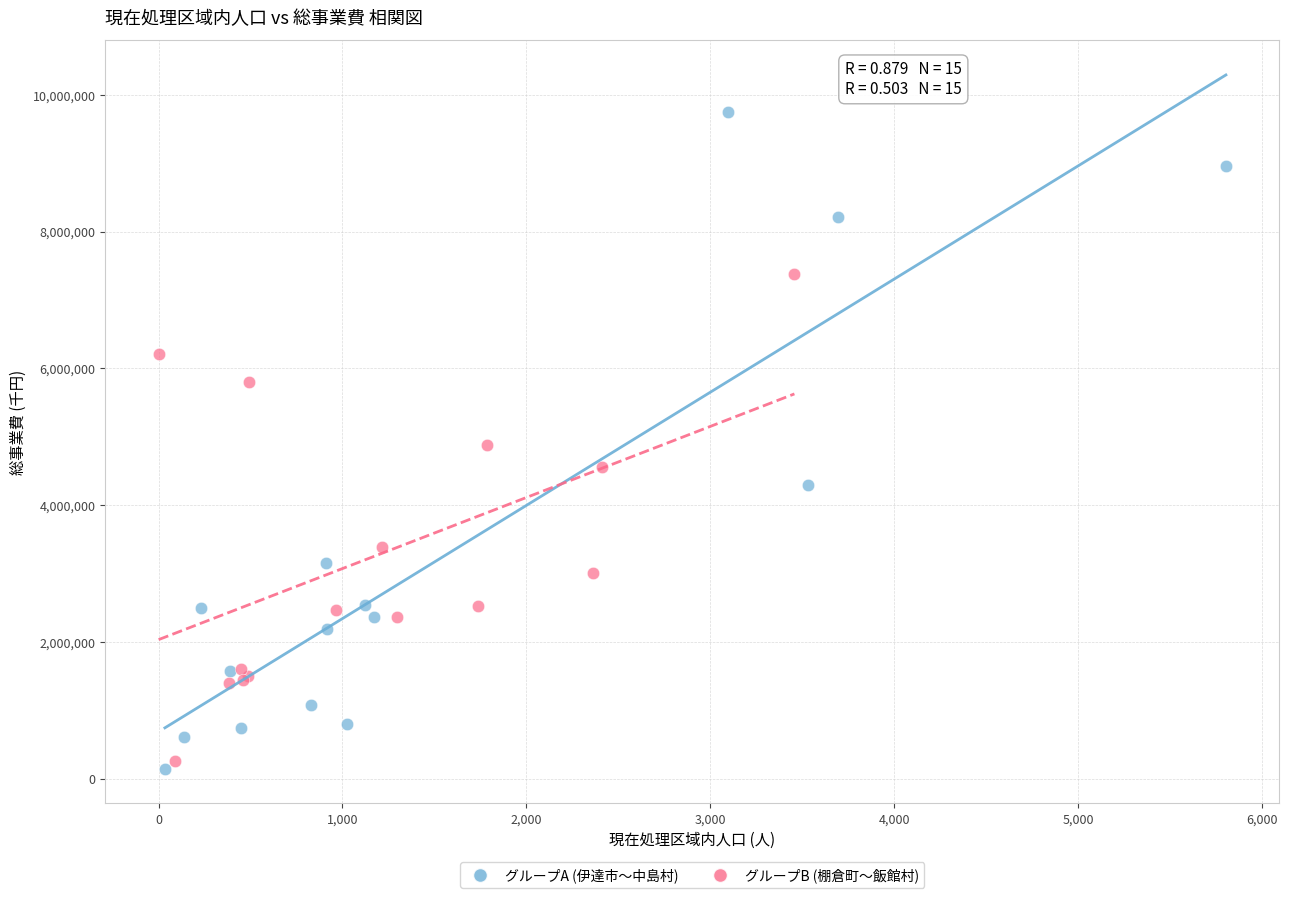

Which series has the widest spread of Y values?

グループA (伊達市〜中島村)